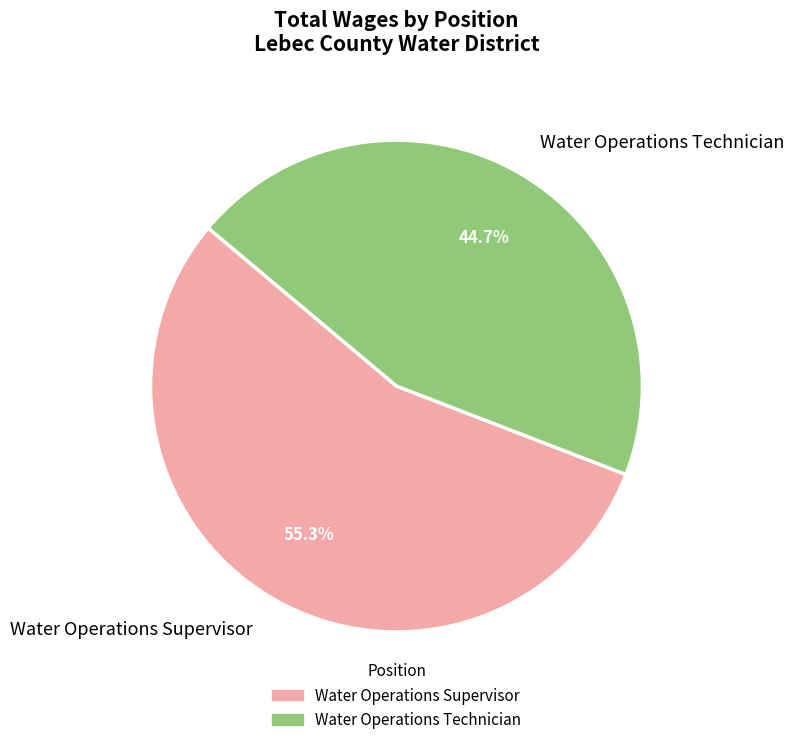

What is the total percentage of Water Operations Supervisor and Water Operations Technician?

100.0%